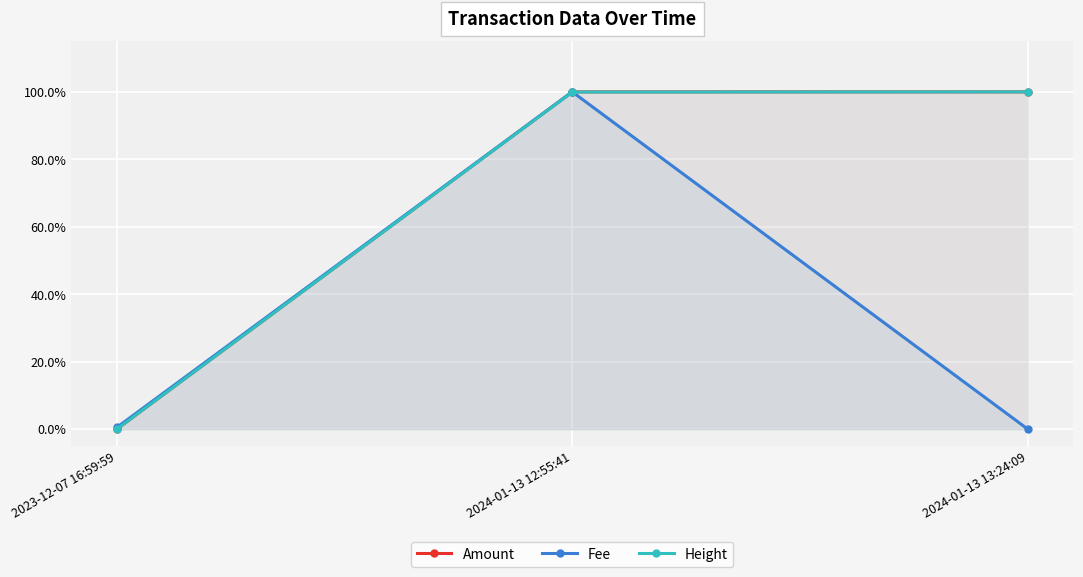

What is the label of the 2nd point from the left?

2024-01-13 12:55:41